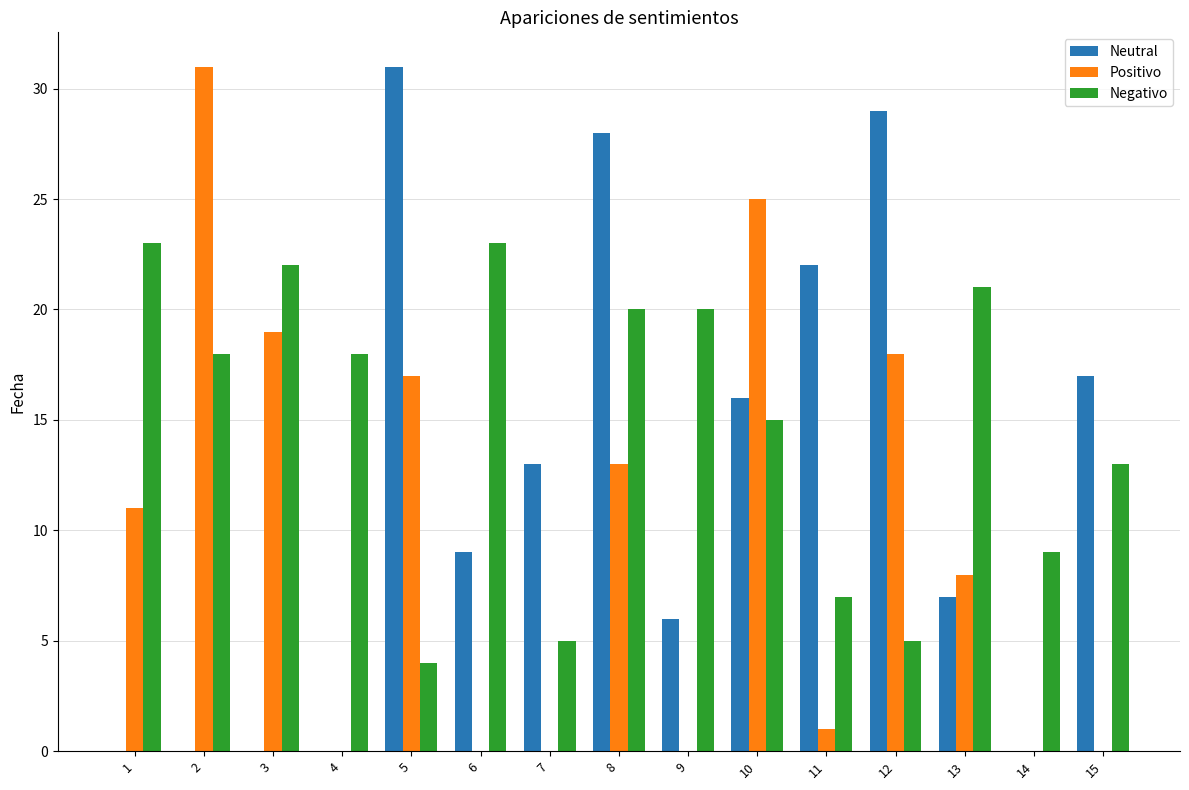

Reading right to left, what are all the values shown in this chart?

Neutral: 15=17	14=0	13=7	12=29	11=22	10=16	9=6	8=28	7=13	6=9	5=31	4=0	3=0	2=0	1=0
Positivo: 15=0	14=0	13=8	12=18	11=1	10=25	9=0	8=13	7=0	6=0	5=17	4=0	3=19	2=31	1=11
Negativo: 15=13	14=9	13=21	12=5	11=7	10=15	9=20	8=20	7=5	6=23	5=4	4=18	3=22	2=18	1=23